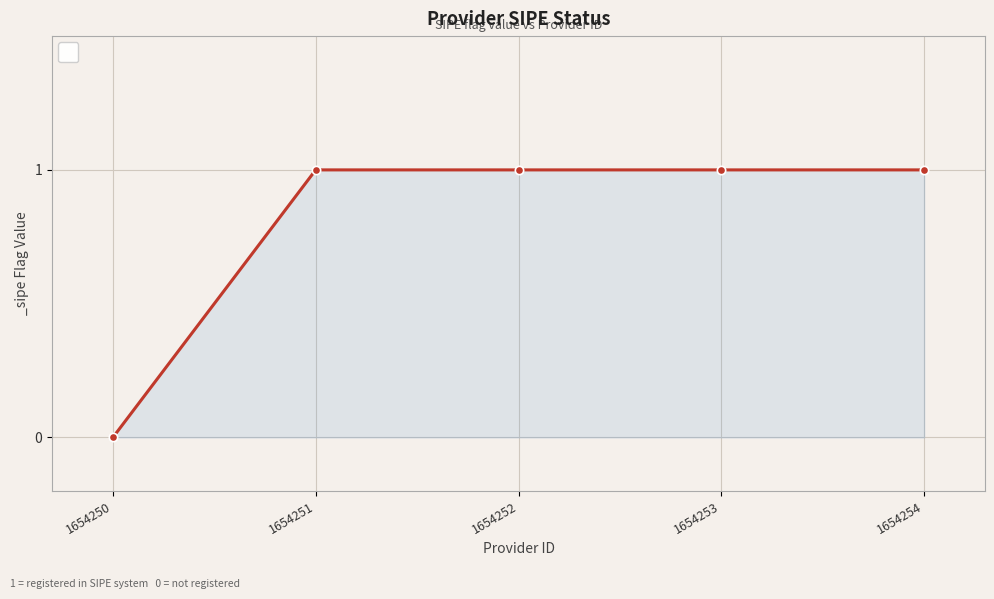

What is the sum of the values at 1654251 and 1654252?

2